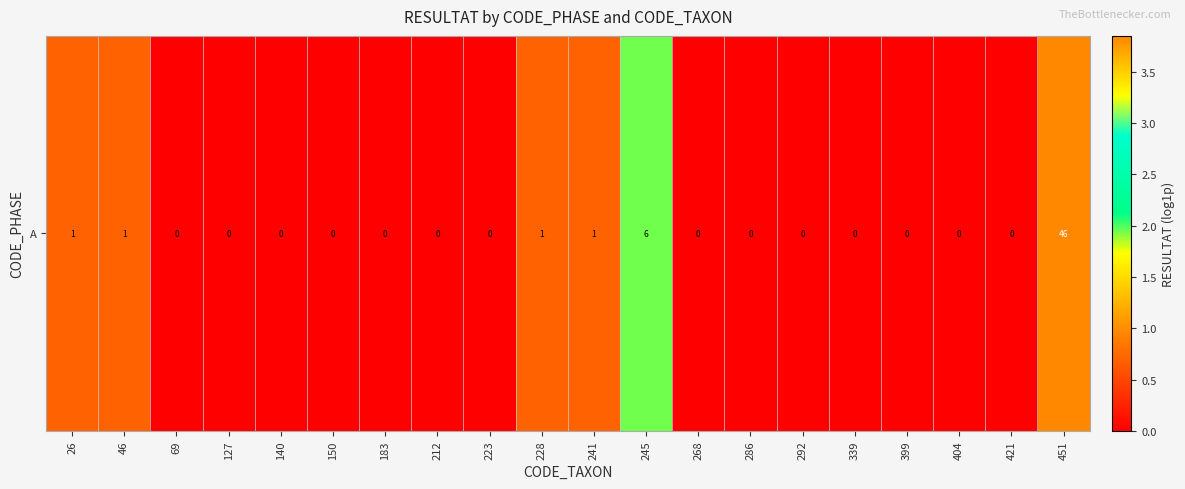

Which has a higher value, 241 or 228?

241